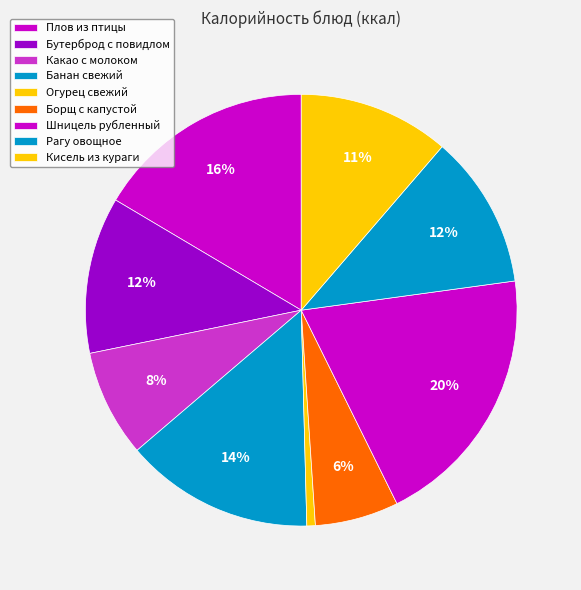

How many slices are in this pie chart?

9